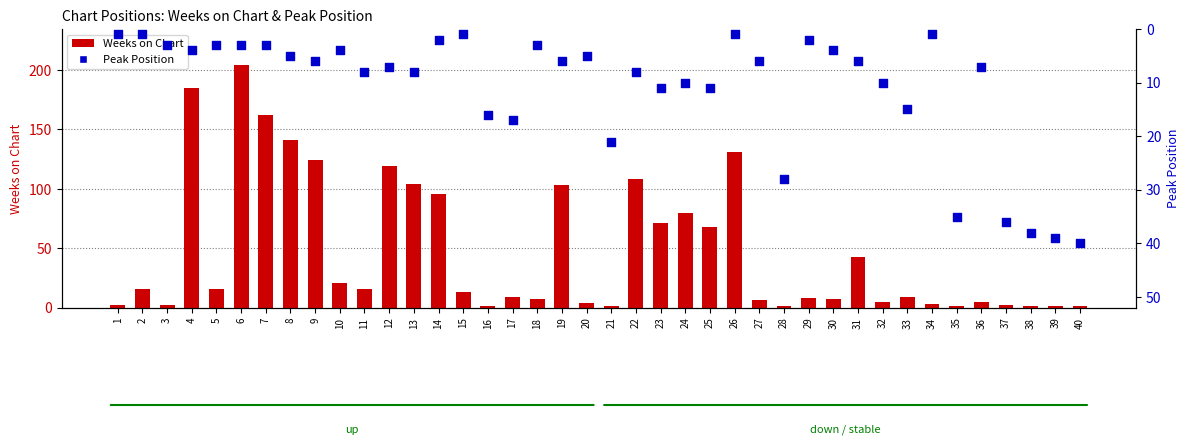

What is the total value across all series at 39?

40